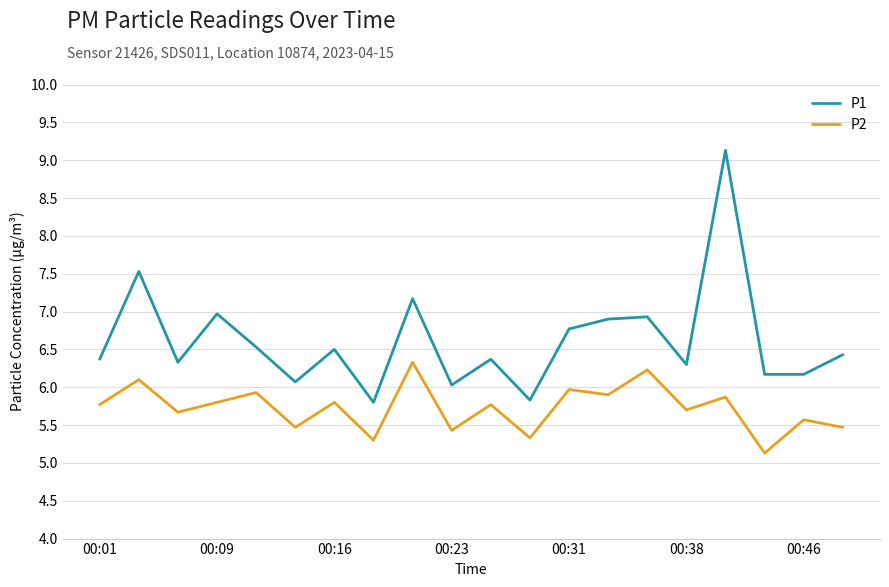

Which series has the largest range (max minus min)?

P1